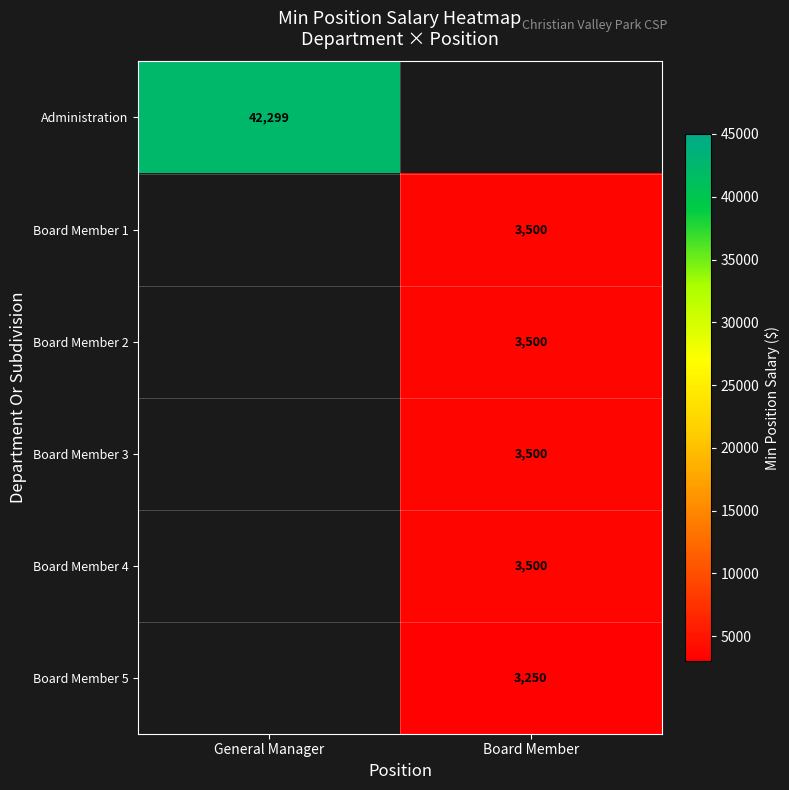

The Board Member 4 series shows 3500 at Board Member. True or false?

True